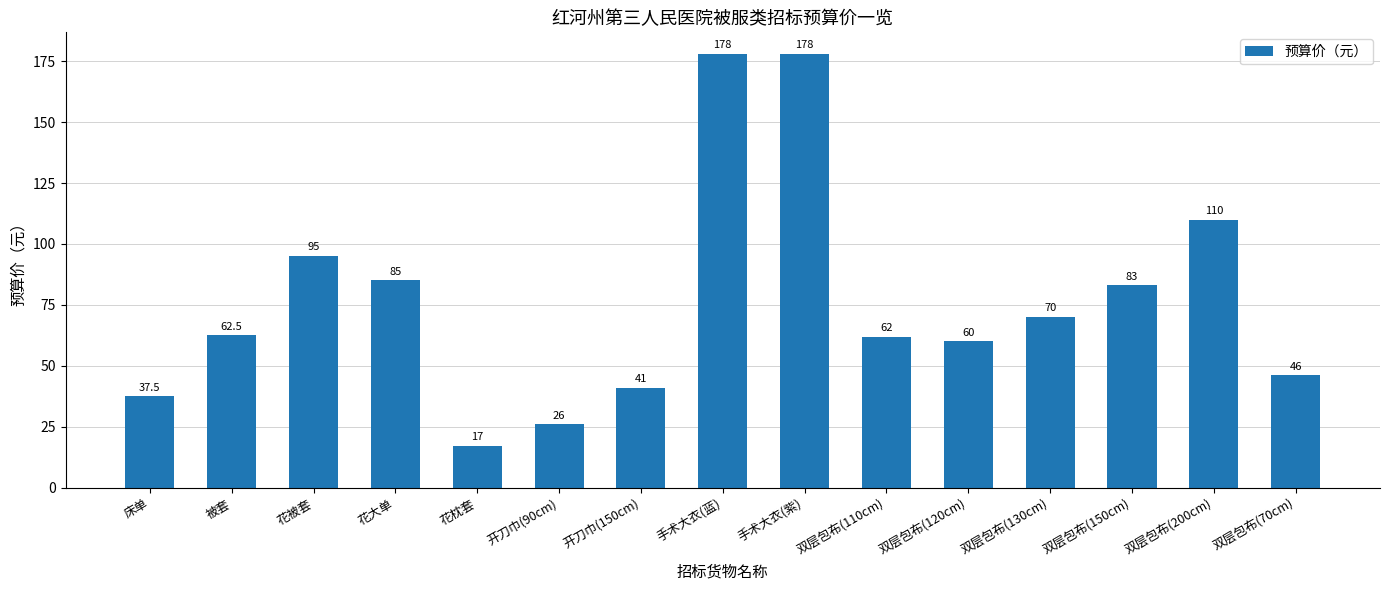

What is the average value?

76.7